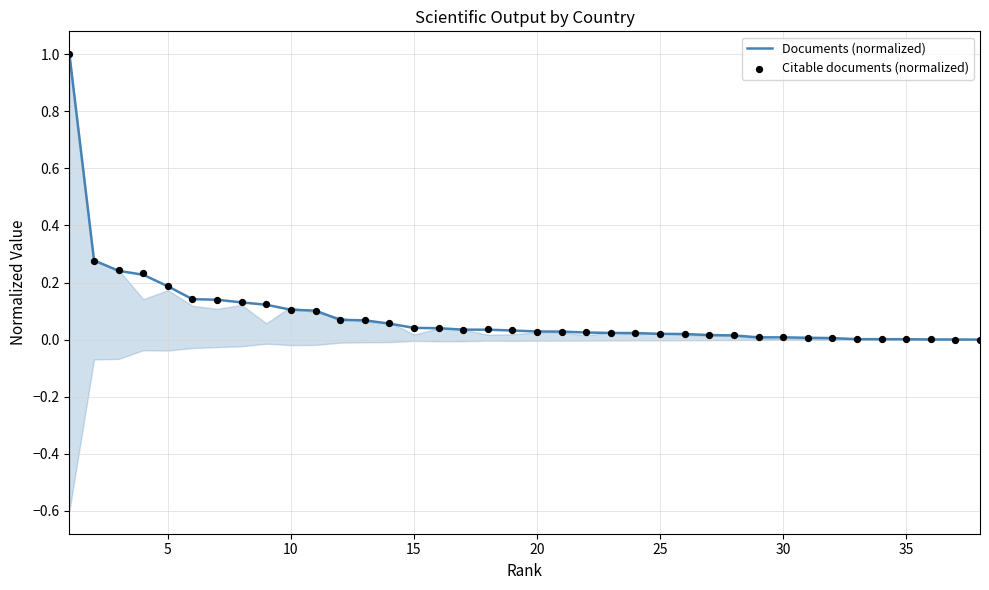

Which series reaches the maximum Y coordinate?

Documents (normalized)